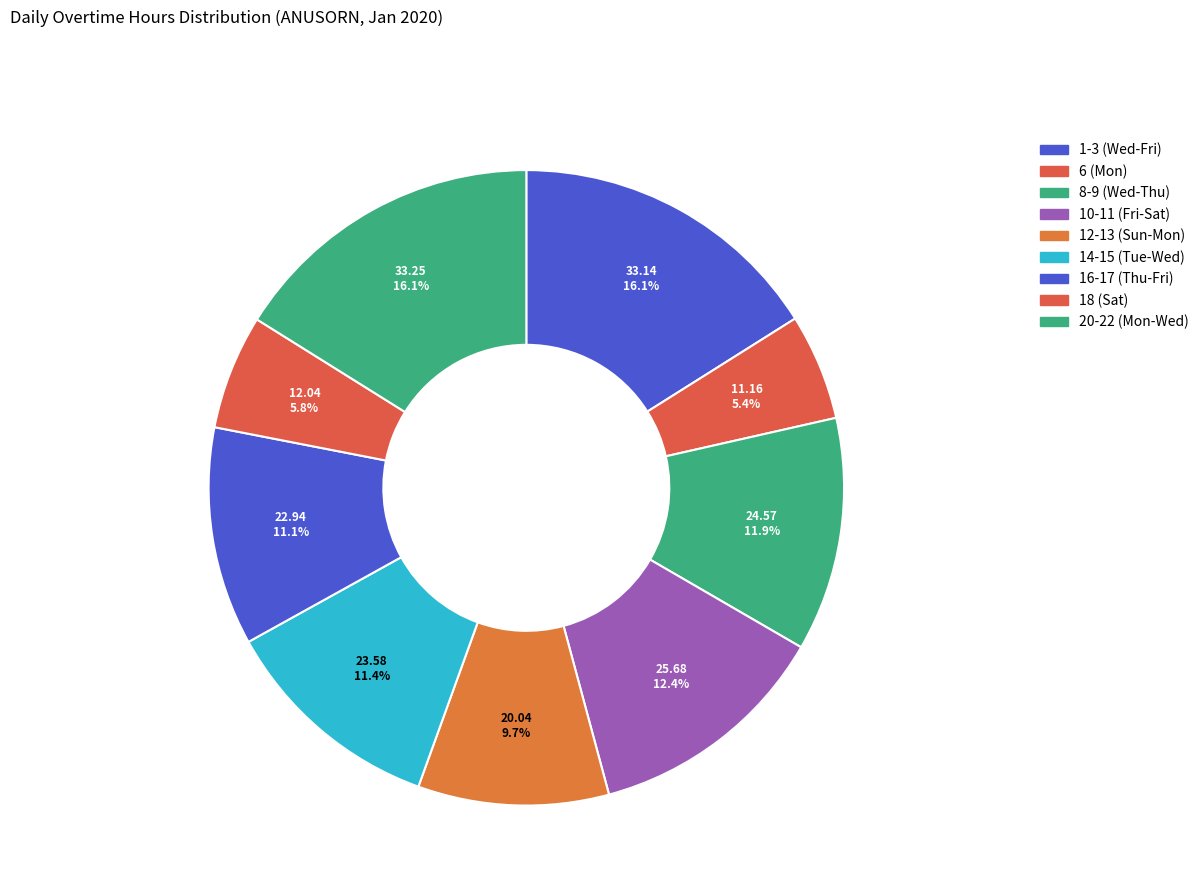

Is there any slice that represents more than half of the pie?

No